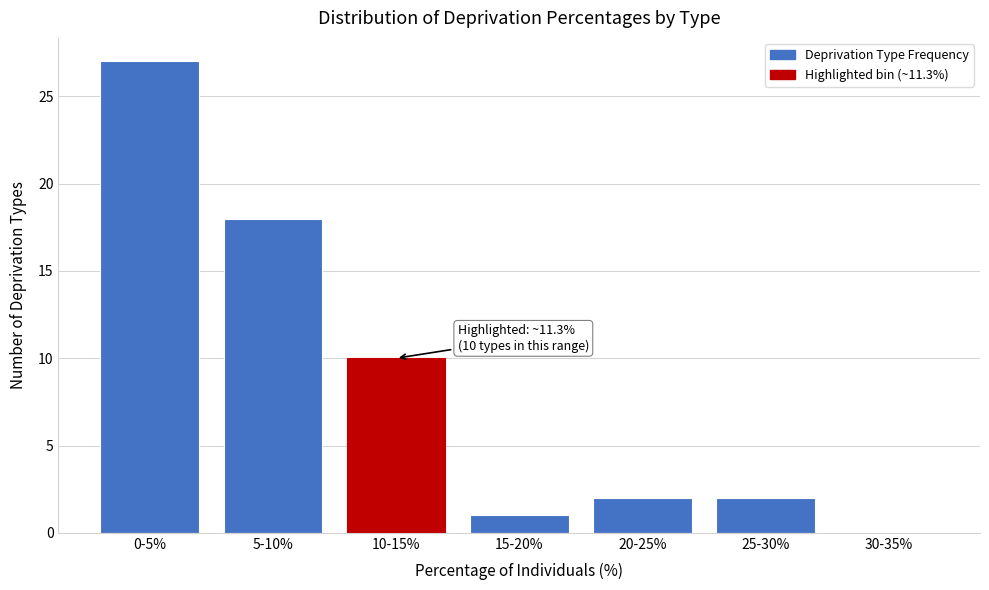

Reading left to right, extract all data points from this chart.

0-5%=27	5-10%=18	10-15%=10	15-20%=1	20-25%=2	25-30%=2	30-35%=0